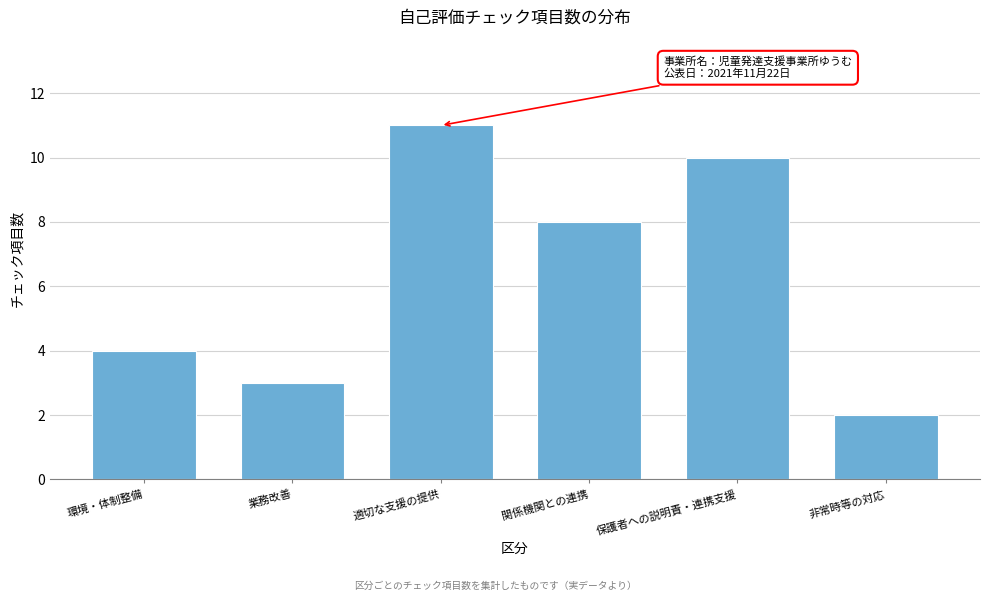

Reading left to right, what are all the values shown in this chart?

4	3	11	8	10	2